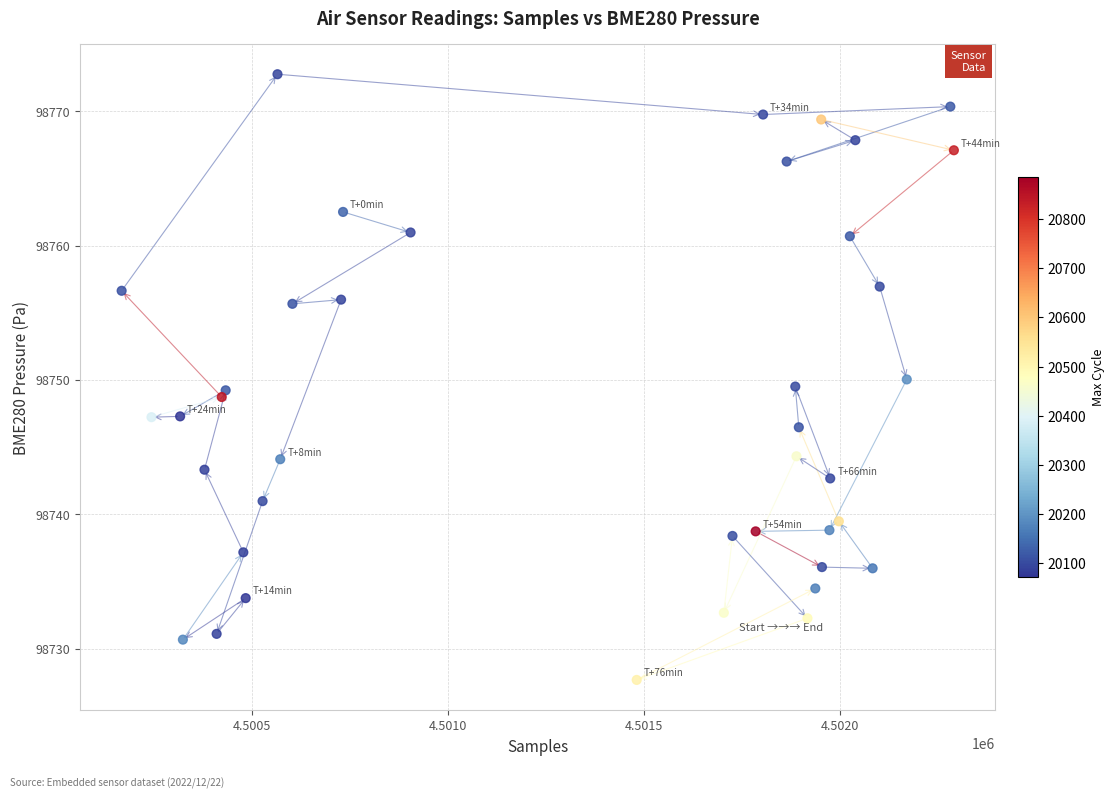

What is the range of Y values (max minus min)?

45.1